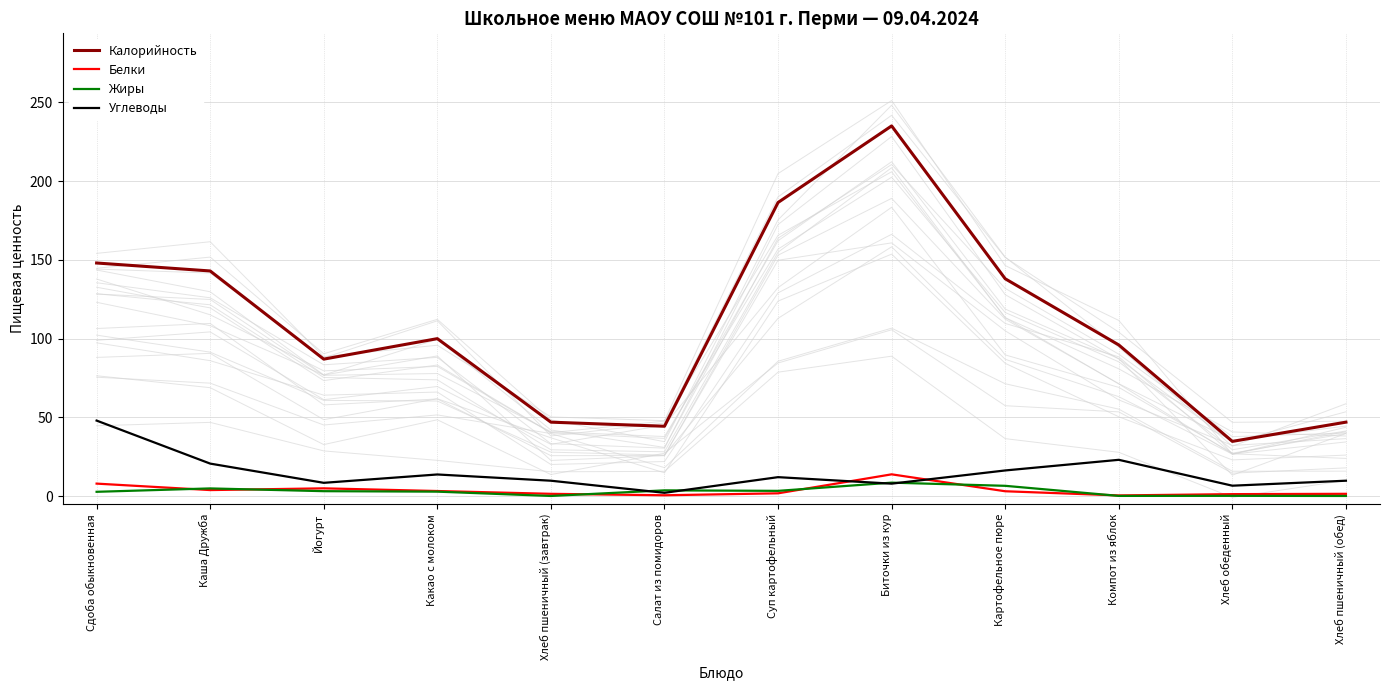

What is the smallest value displayed?

0.2